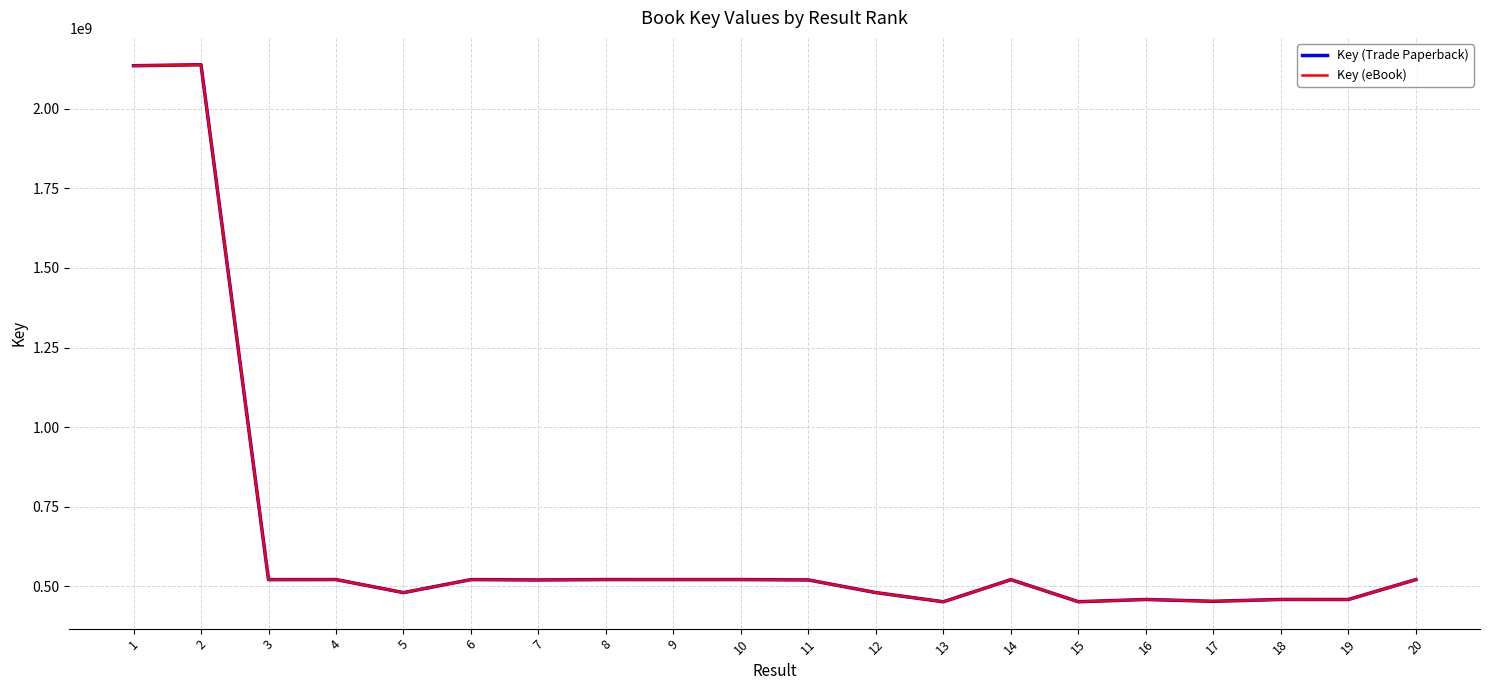

At which label does Key (eBook) reach its minimum?

13